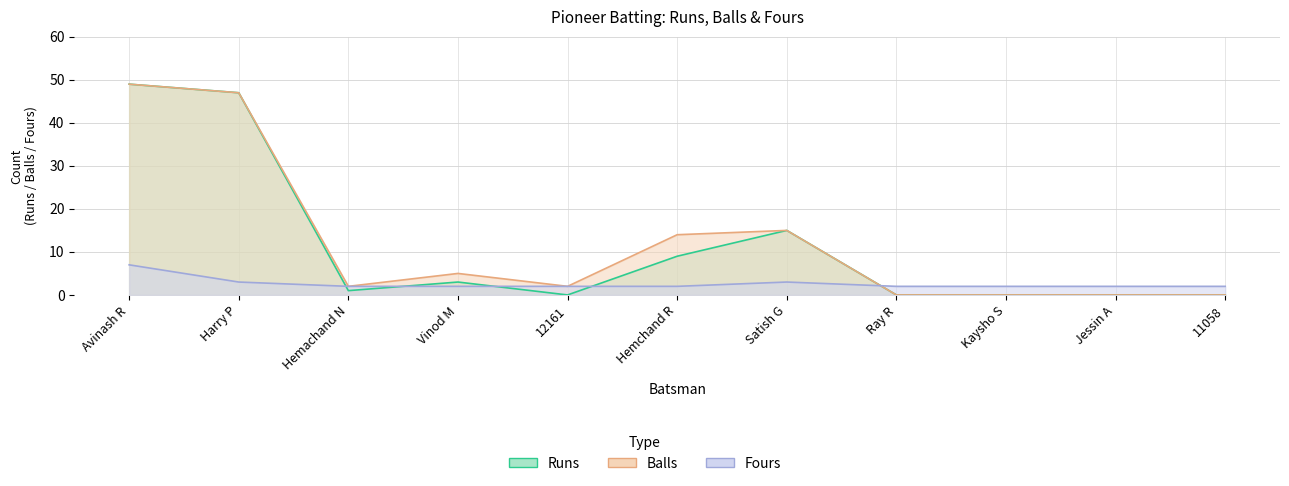

The Balls series shows 0 at Jessin A. True or false?

True